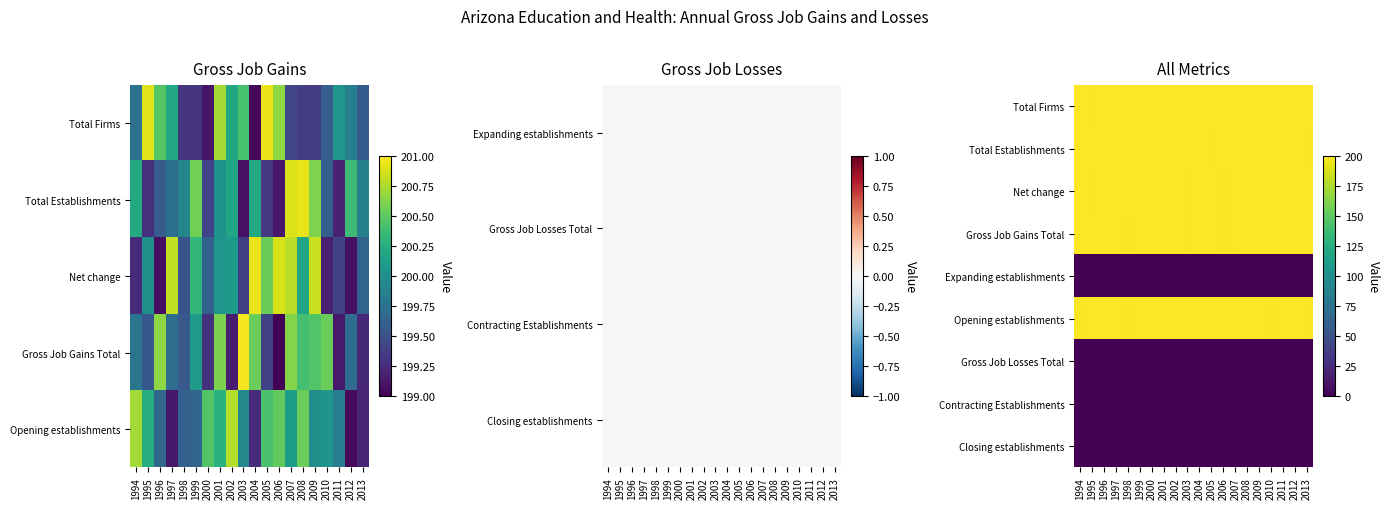

Is the value of Total Firms at 1998 greater than the value of Expanding establishments at 2012?

Yes